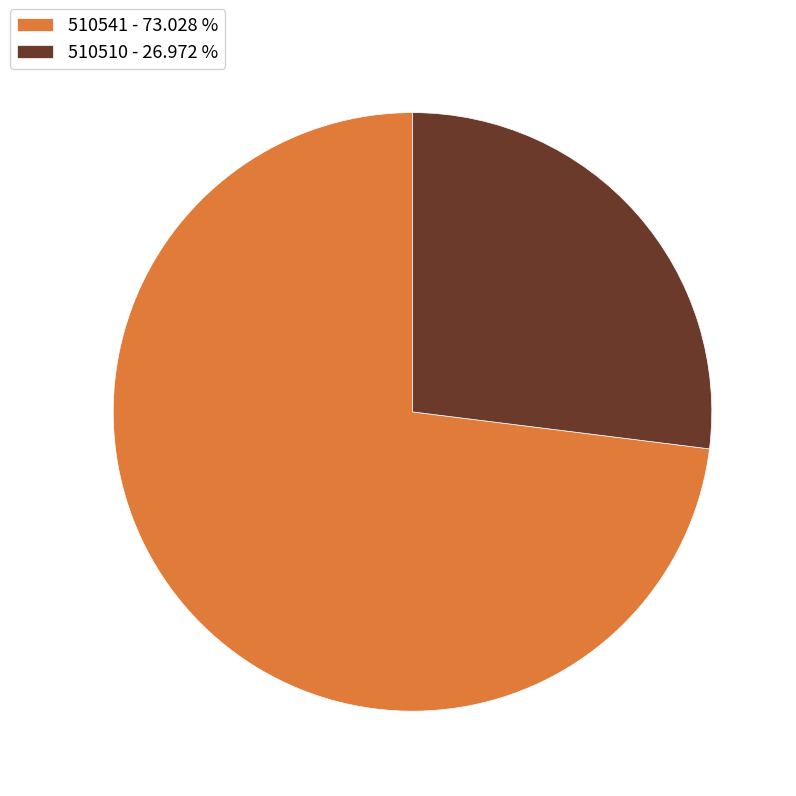

What is the smallest slice in the pie chart?

510510